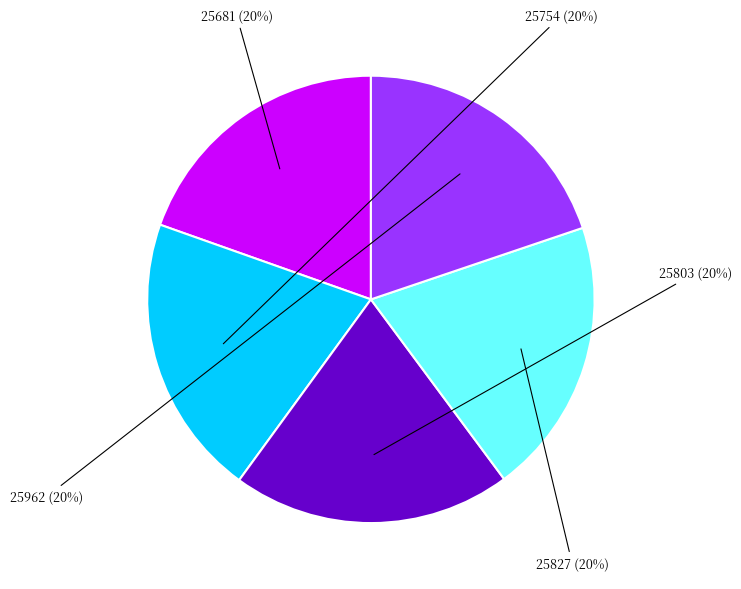

To the nearest percent, what percentage of the pie is 25962?

20%